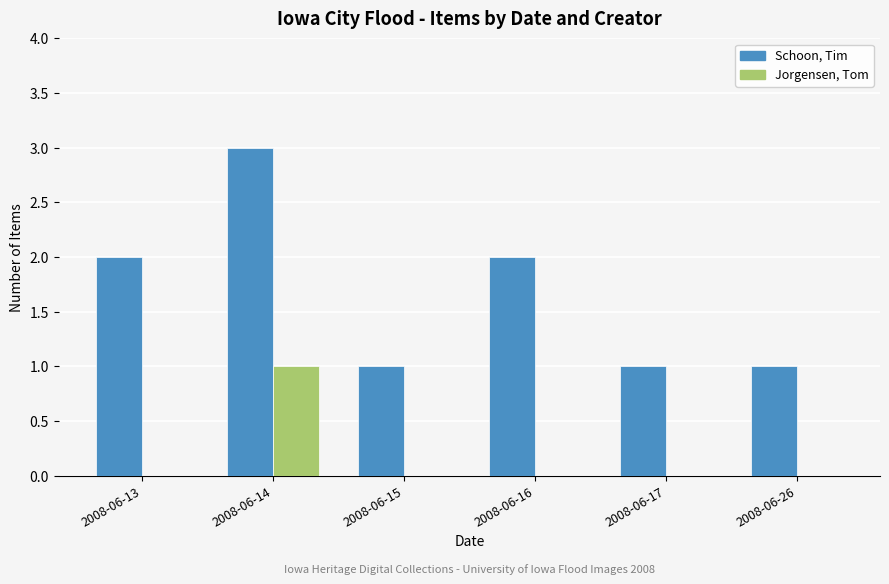

Which category has the highest value across all series?

2008-06-14